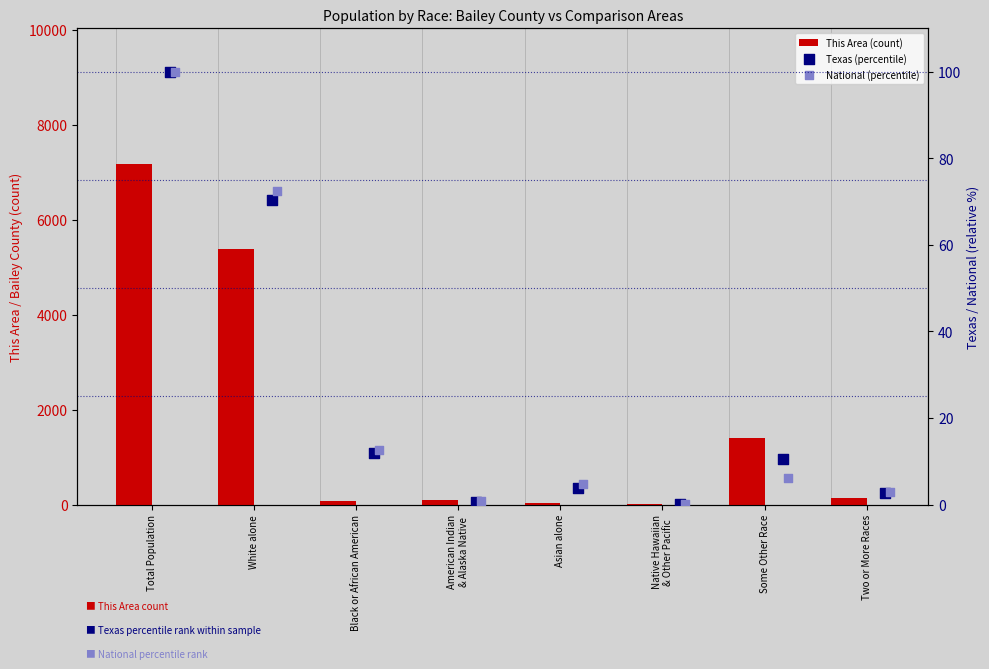

Which series has the widest spread of Y values?

This Area (count)